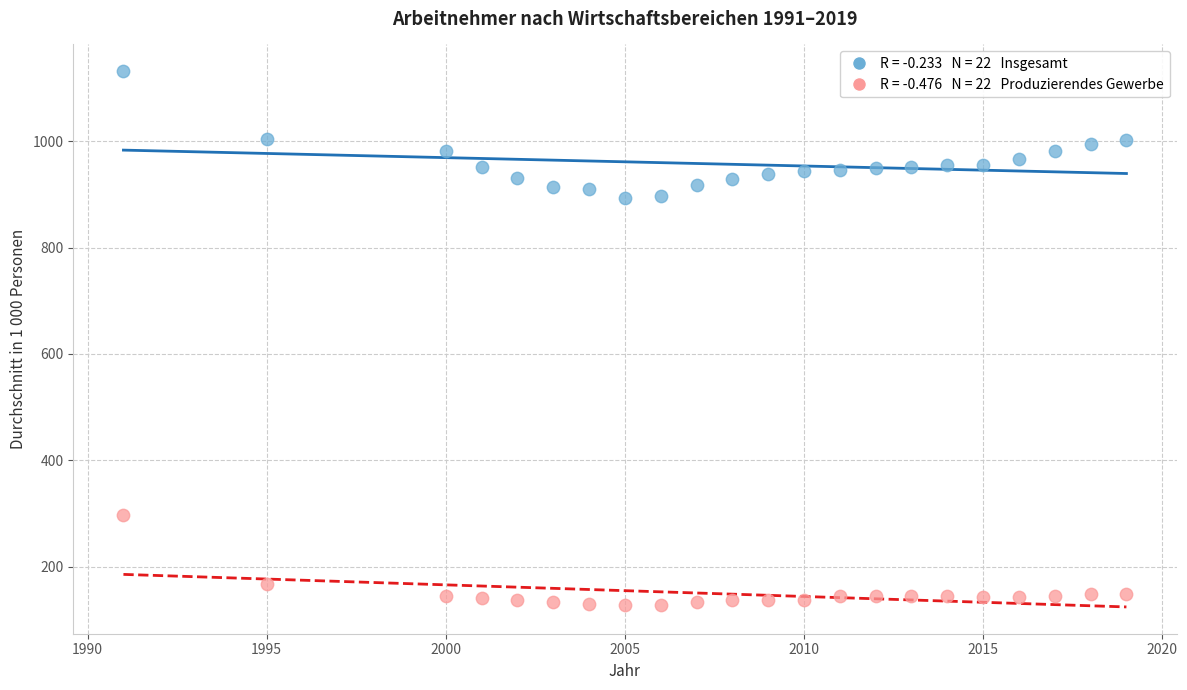

Across all data points, what is the range of Y values (max minus min)?

1004.5